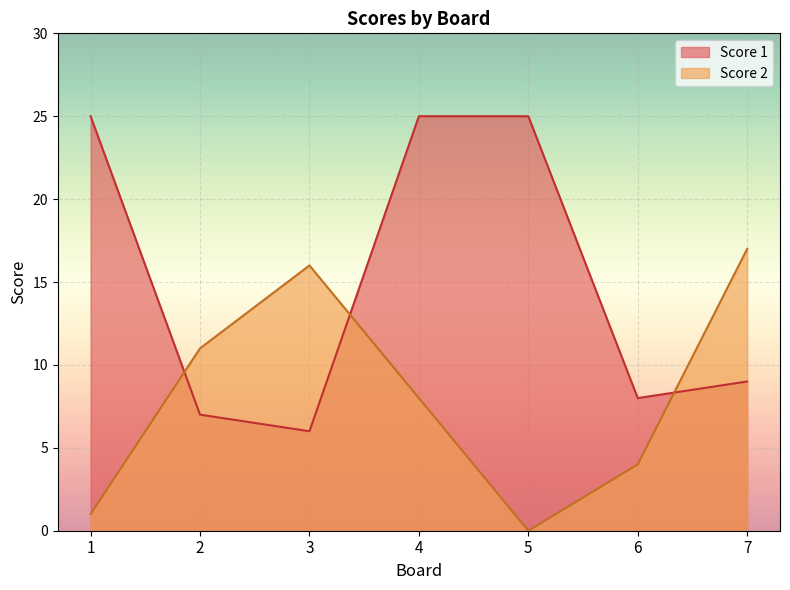

At which label does Score 2 reach its peak?

7